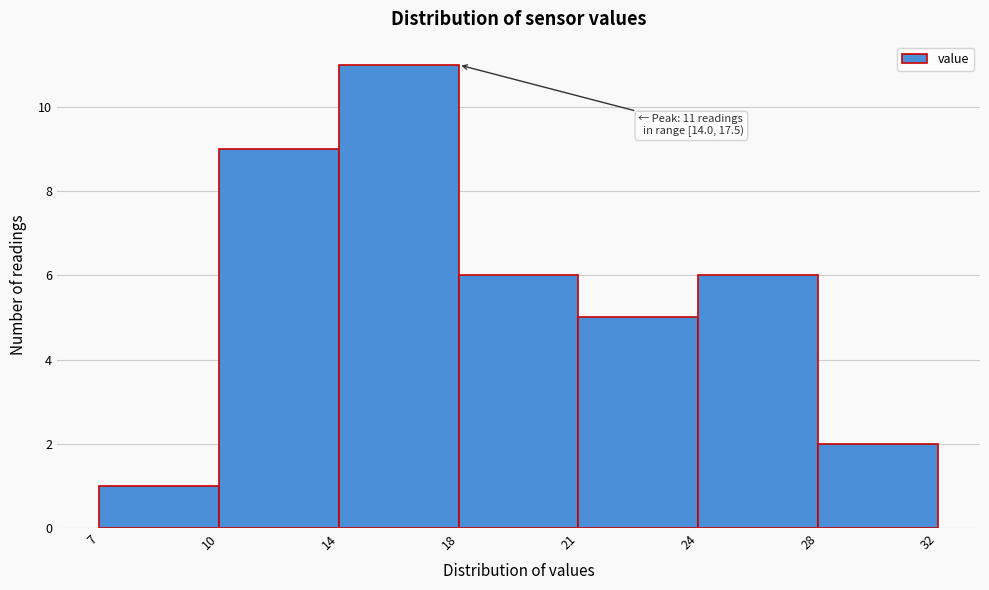

Reading left to right, list all the values displayed in this chart.

1	9	11	6	5	6	2